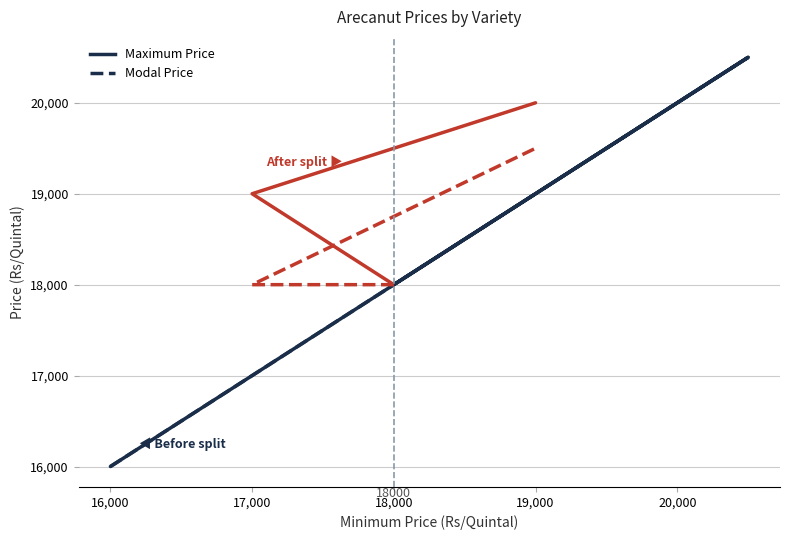

Between 16,000 and 18,000, which series saw the biggest shift?

Maximum Price